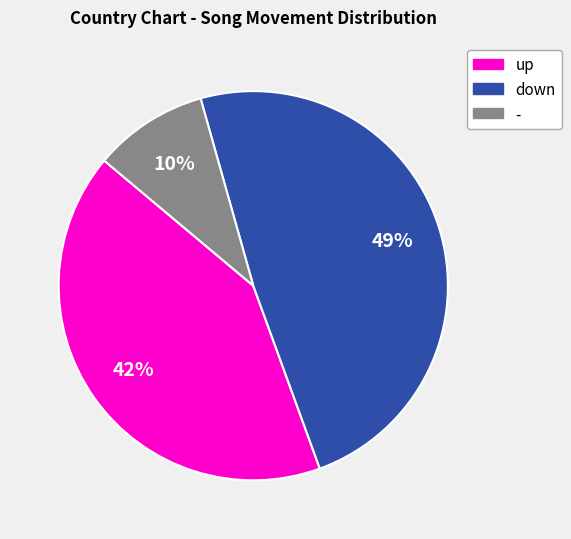

To the nearest percent, what is the combined percentage of - and up?

51%